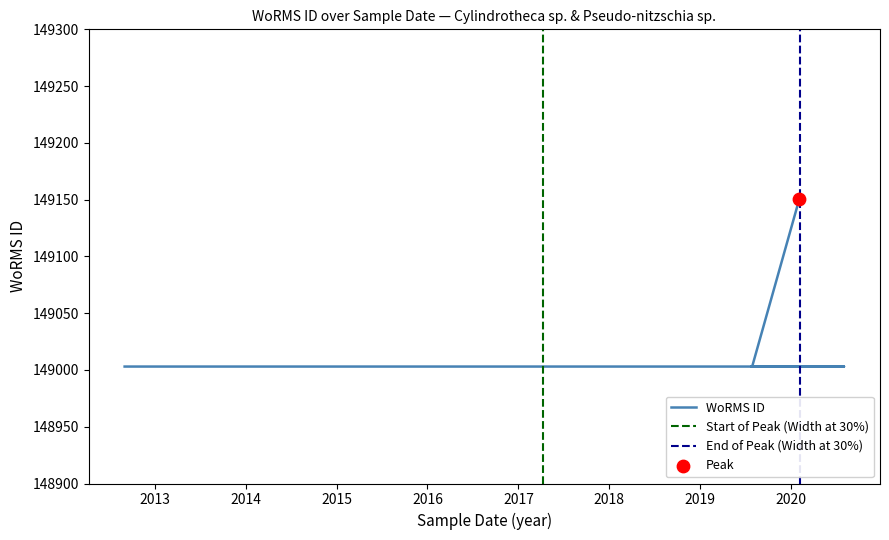

What is the ratio of the value at 06-02-2020 to the value at 24-07-2019?

1.0